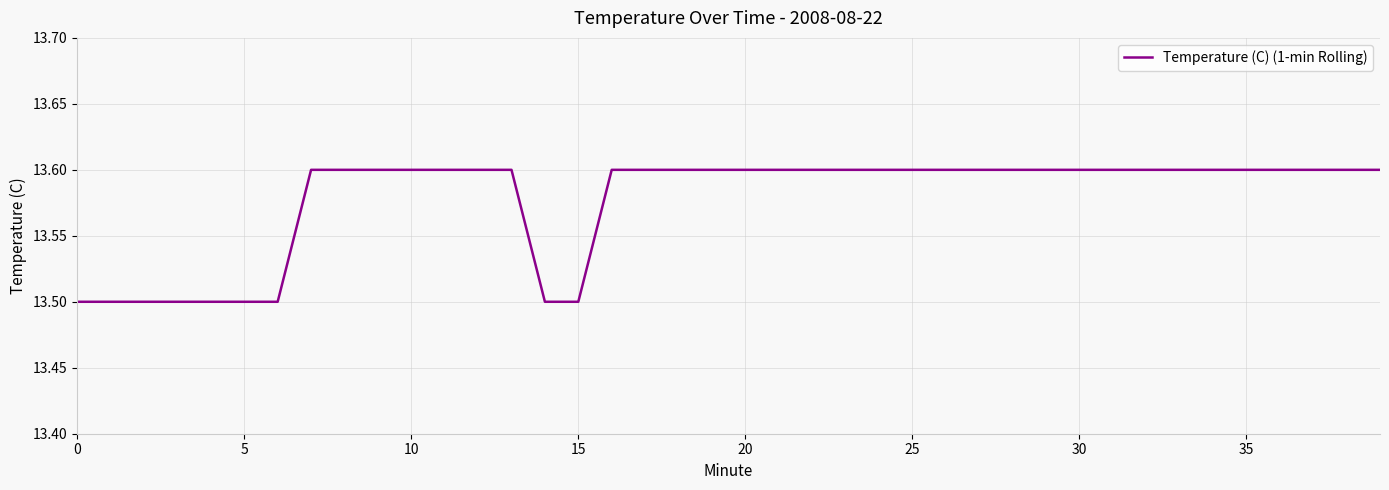

What is the smallest value displayed?

13.5